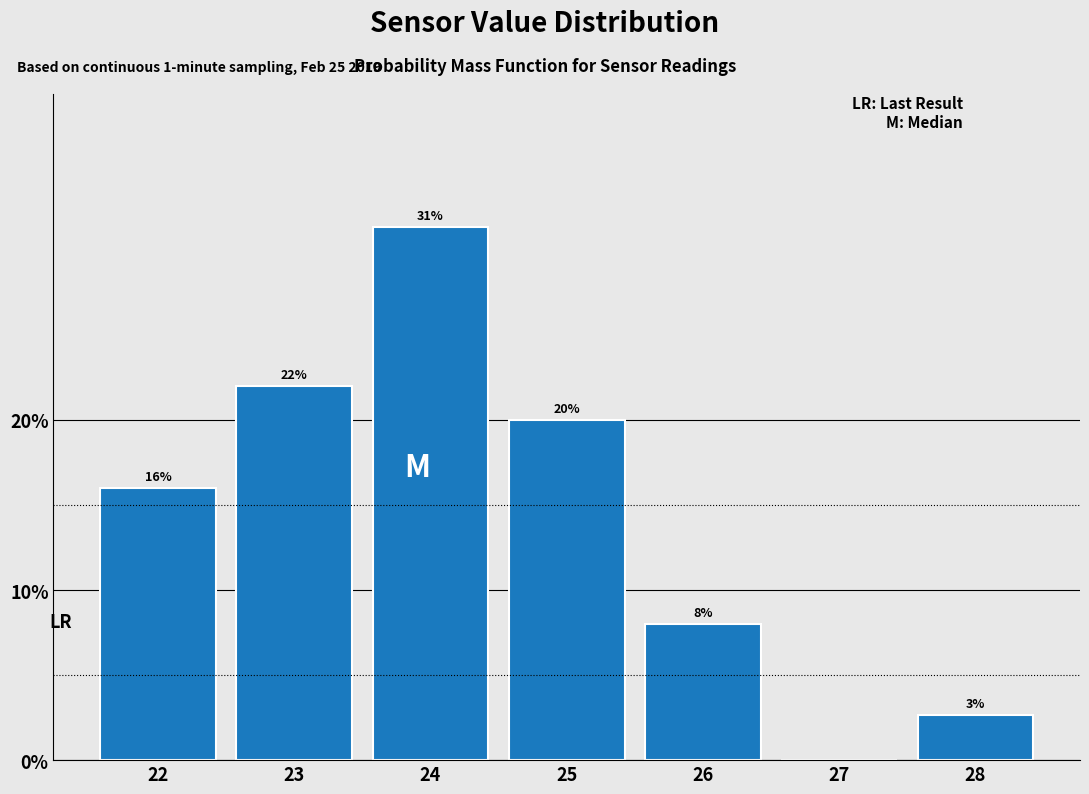

What is the maximum value shown in the chart?

31.3